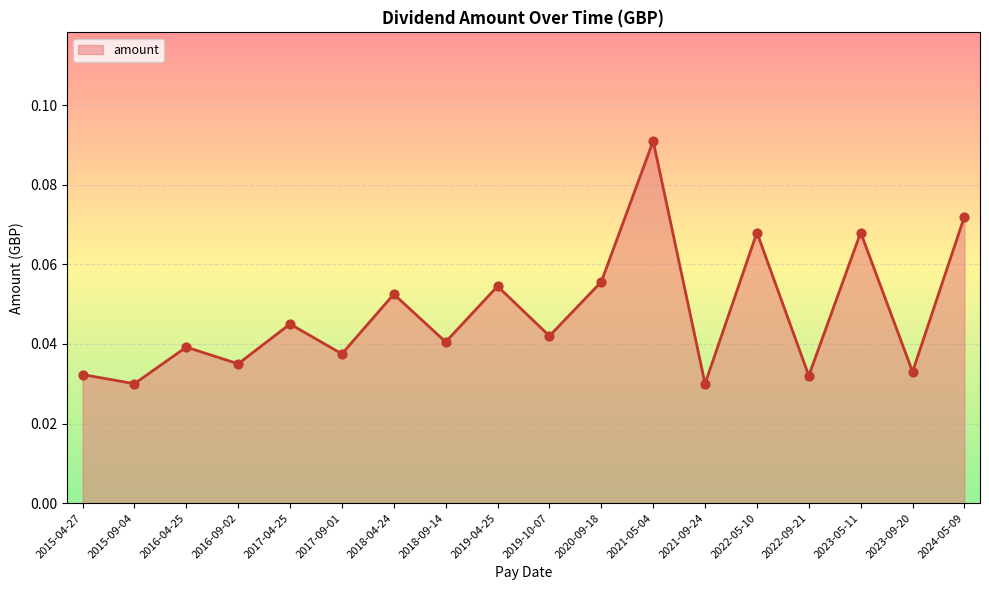

Between 2015-04-27 and 2017-09-01, which is larger?

2017-09-01